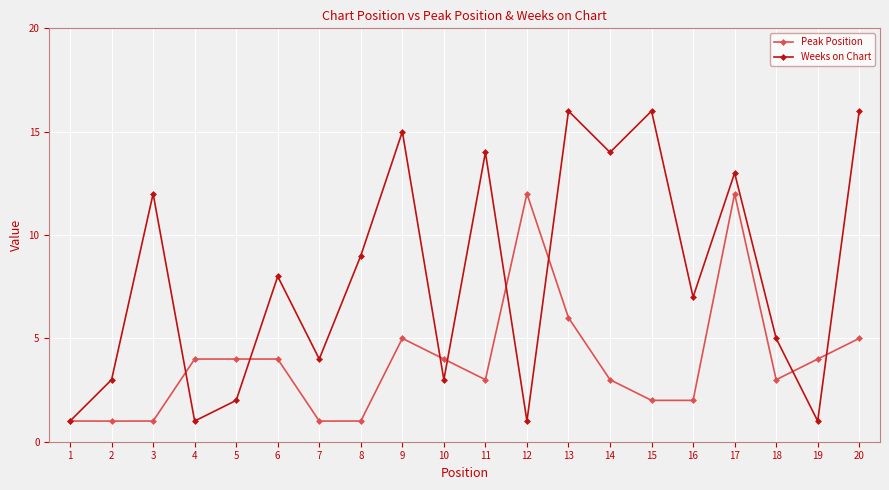

Which series has the largest total across all categories?

Weeks on Chart